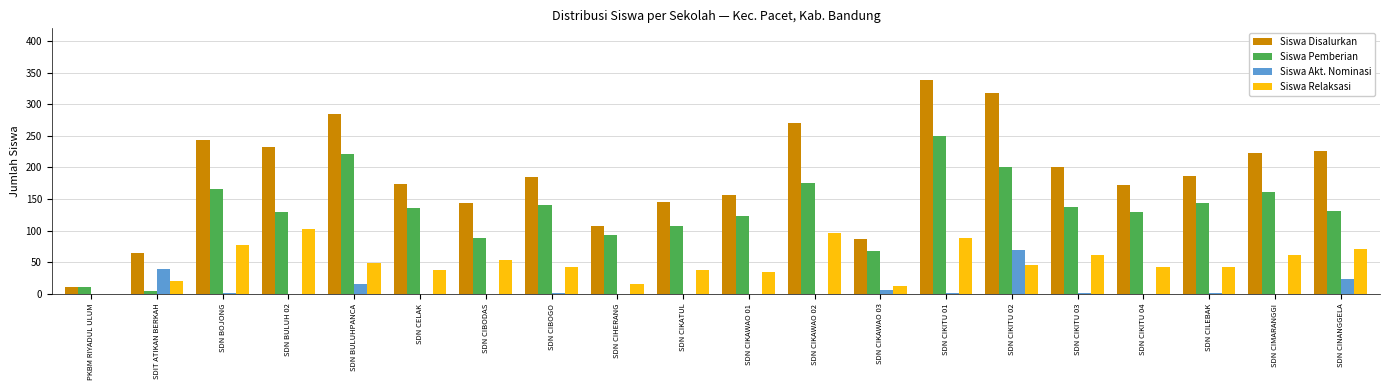

The value of Siswa Pemberian at SDN CIMARANGGI is 161. True or false?

True